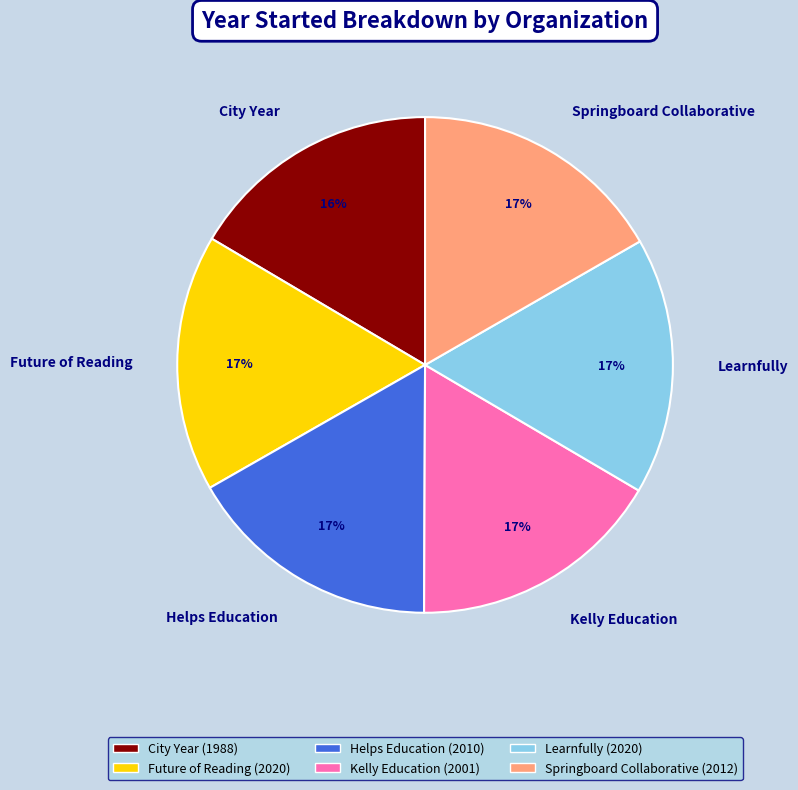

To the nearest percent, what is the average slice percentage?

17%